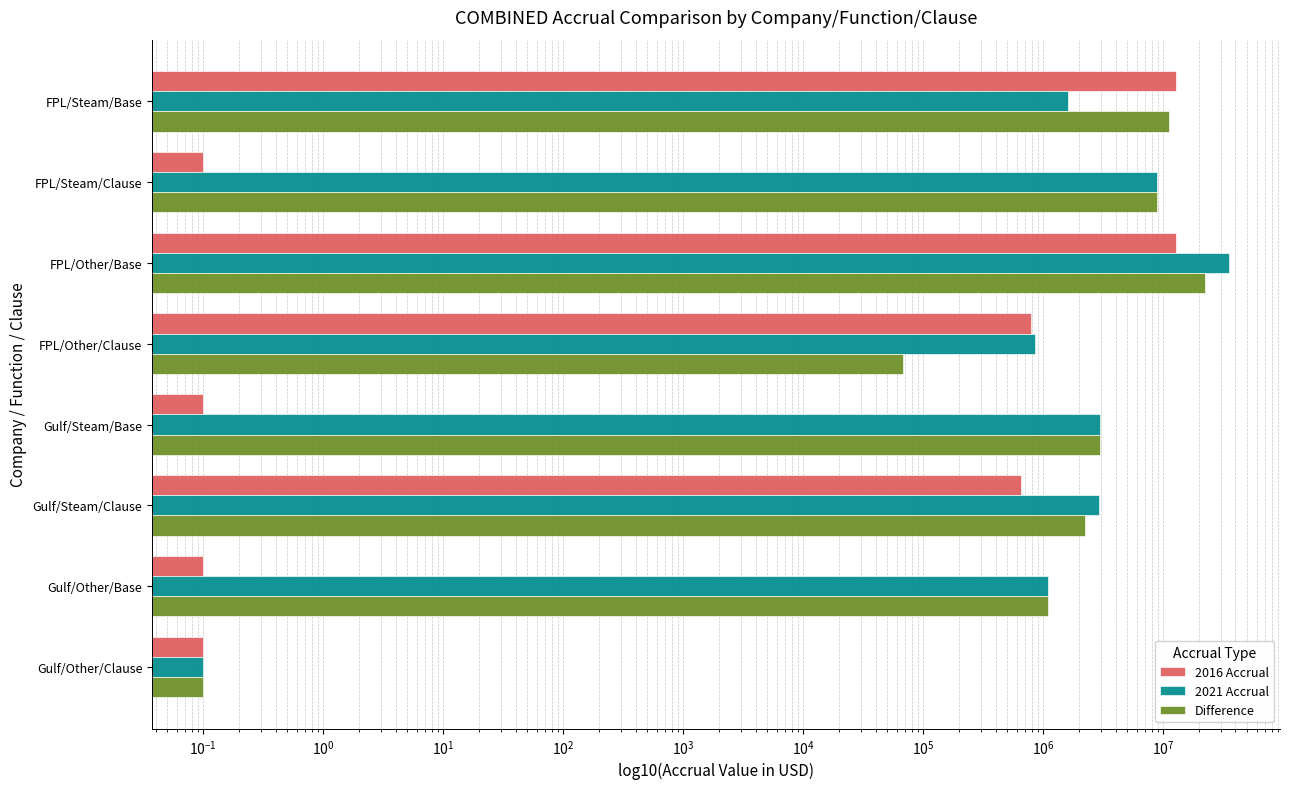

What is the approximate value of 2016 Accrual at Gulf/Other/Clause?

0.1